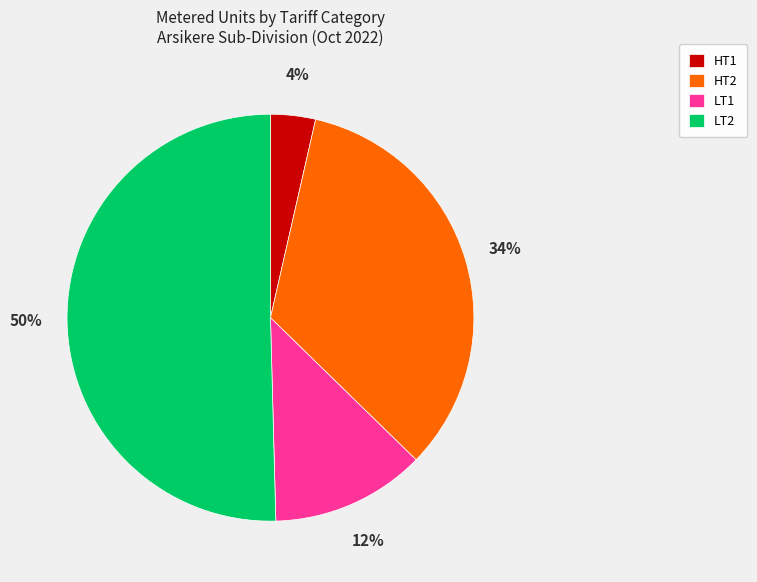

Does HT1 represent more than half of the total?

No